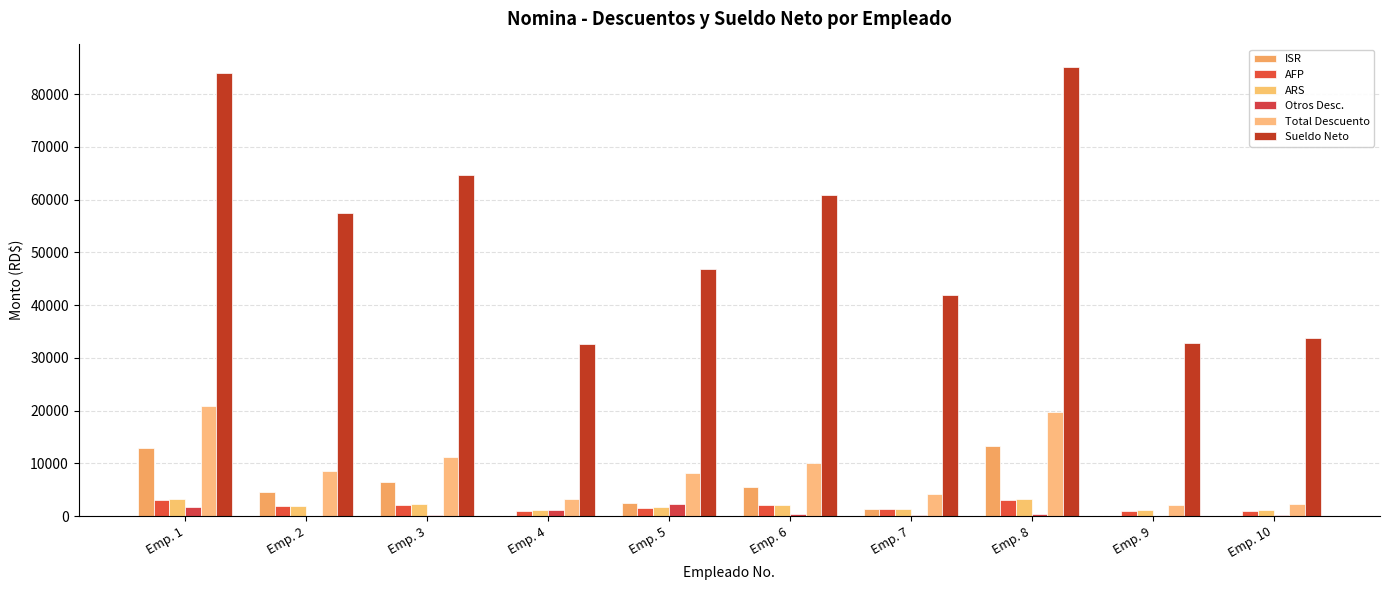

Reading left to right, extract all data points from this chart.

ISR: 12903.4	4615.8	6497.6	0.0	2559.7	5556.7	1289.5	13281.5	0.0	0.0
AFP: 3013.5	1894.2	2181.2	1033.2	1578.5	2037.7	1320.2	3013.5	1004.5	1033.2
ARS: 3192.0	2006.4	2310.4	1094.4	1672.0	2158.4	1398.4	3192.0	1064.0	1094.4
Otros Desc.: 1784.8	25.0	277.5	1150.0	2302.5	372.4	125.0	325.0	25.0	125.0
Total Descuento: 20893.7	8541.4	11266.6	3277.6	8112.6	10125.2	4133.1	19812.0	2093.5	2252.6
Sueldo Neto: 84106.3	57458.6	64733.4	32722.4	46887.3	60874.8	41866.9	85188.0	32906.5	33747.4